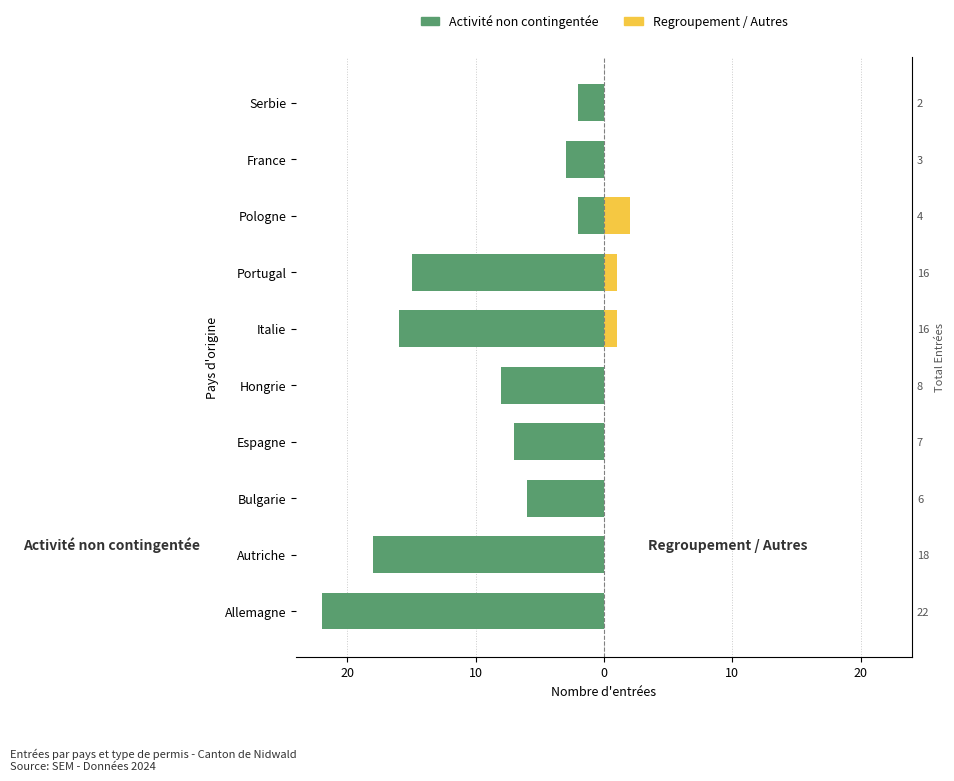

Reading right to left, what are all the values shown in this chart?

Activité non contingentée: -2	-3	-2	-15	-16	-8	-7	-6	-18	-22
Regroupement / Autres: 0	0	2	1	1	0	0	0	0	0